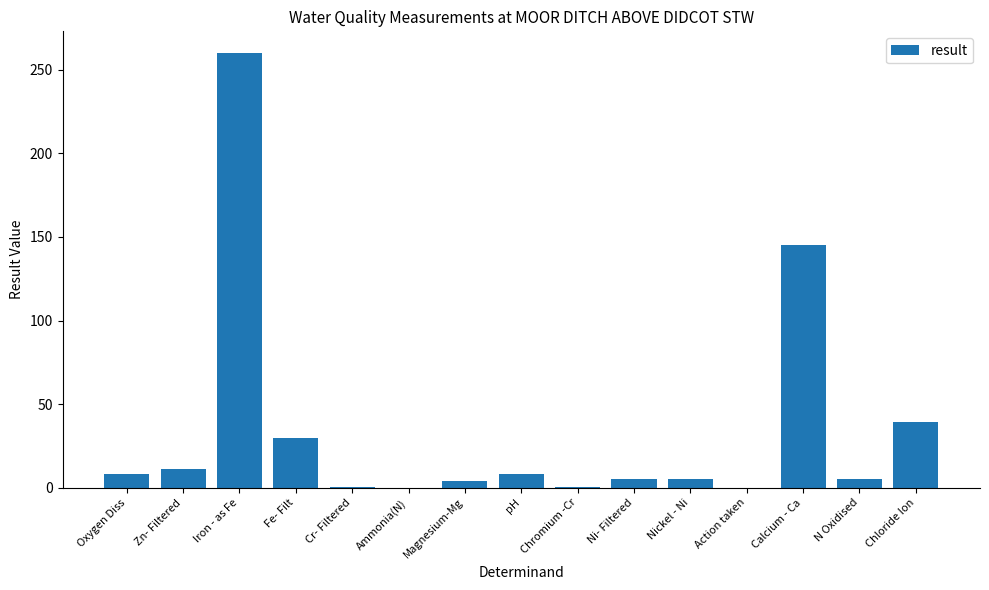

Count the number of data series in this chart.

1